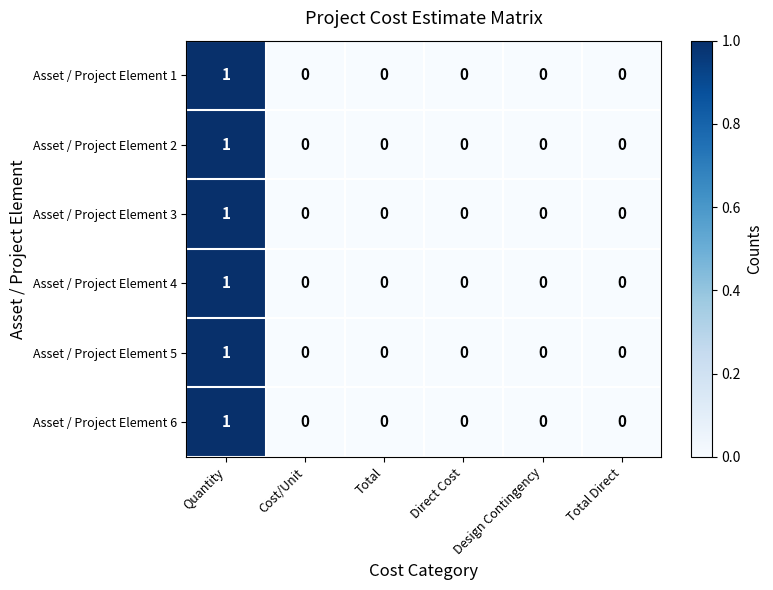

The Asset / Project Element 1 series shows 0 at Total Direct. True or false?

True